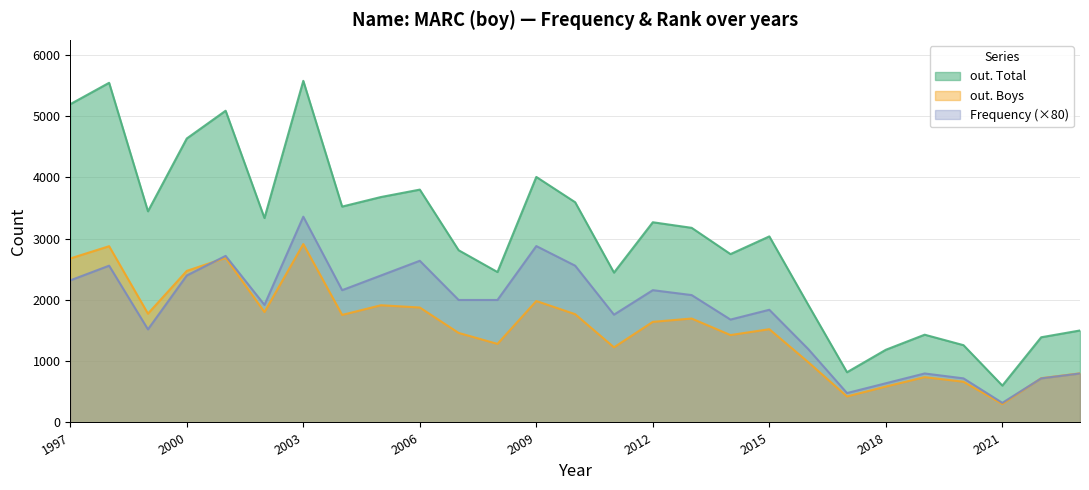

How many series are shown in this chart?

3